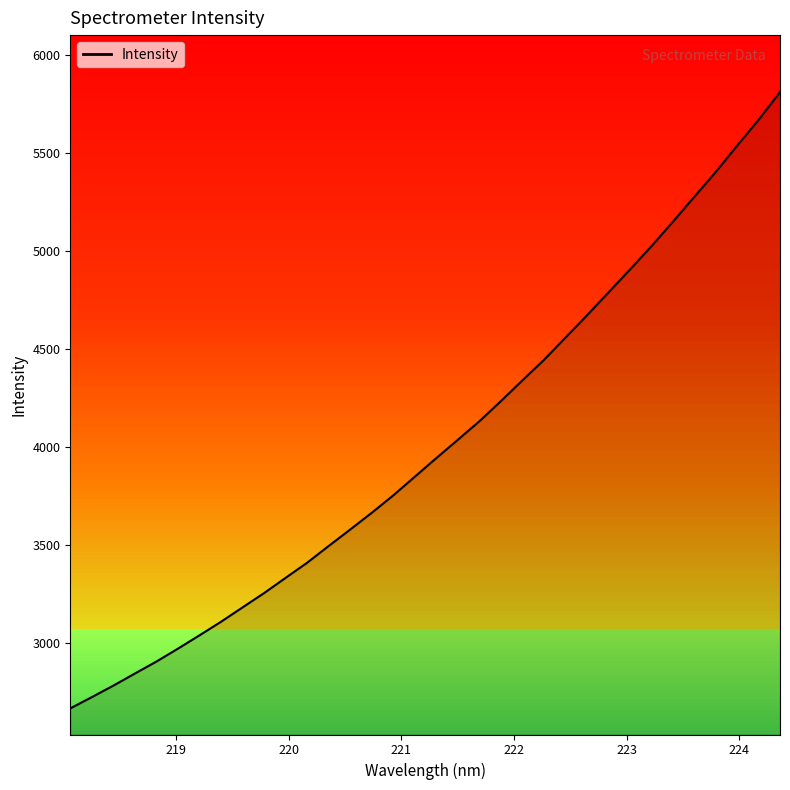

True or false: the data shows 2122.9 at 220.5444.

False